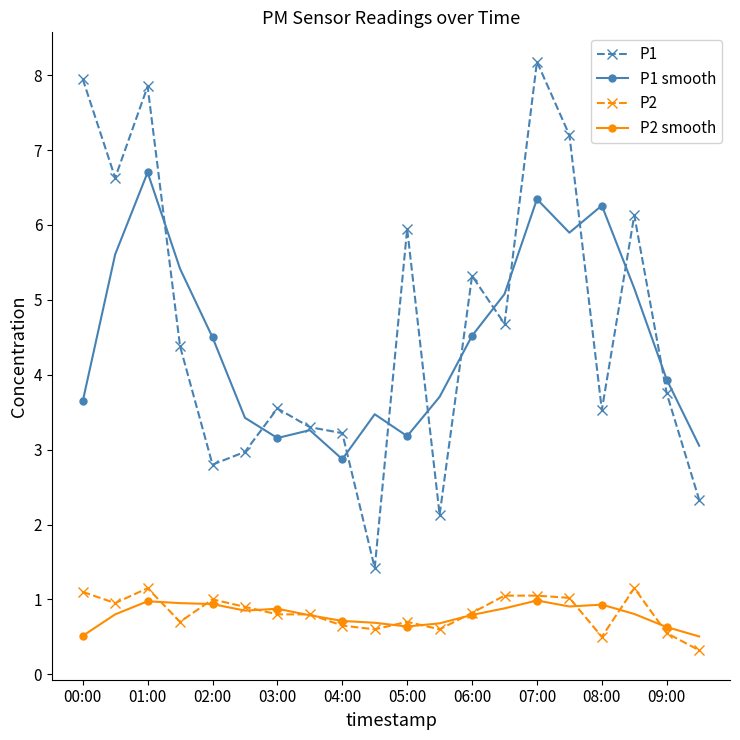

What is the maximum value for P1?

8.2